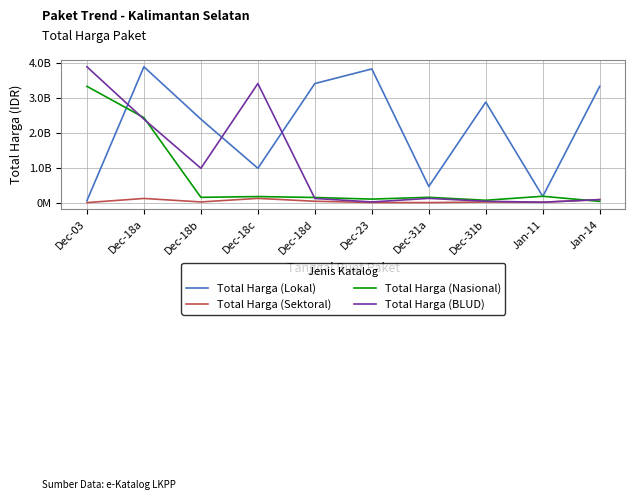

Which series changed the most between Dec-18a and Jan-11?

Total Harga (Lokal)